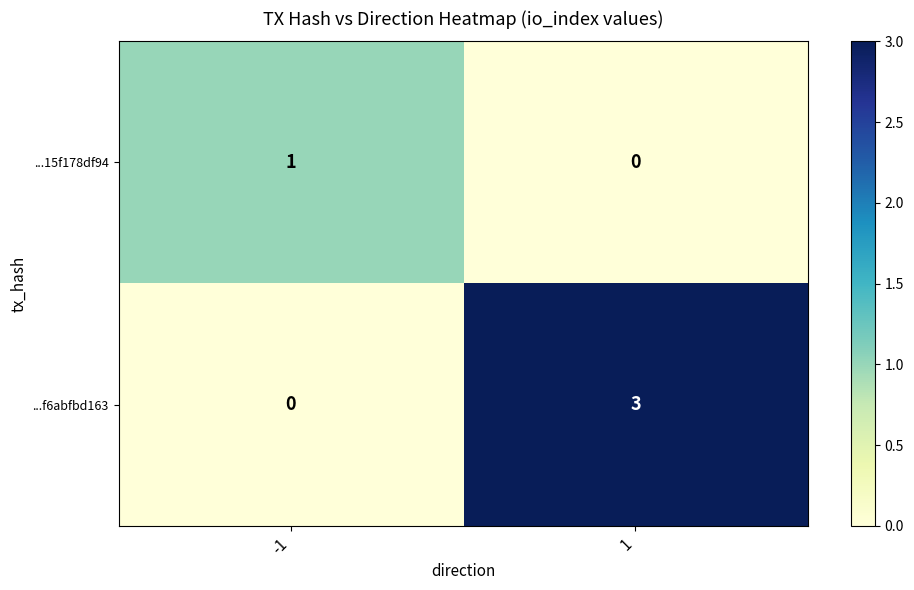

What is the maximum value for ...f6abfbd163?

3